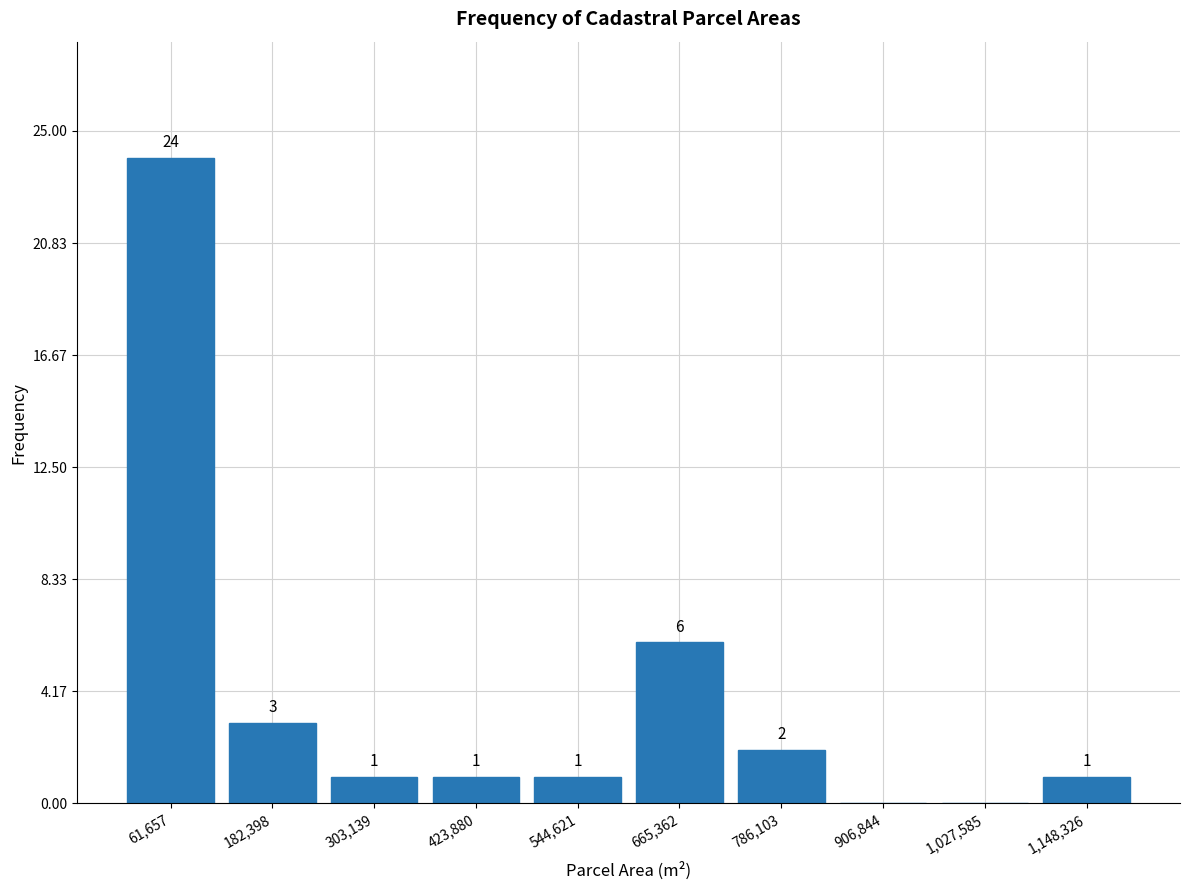

Over which range of the x-axis is the bar tallest?

0 to 120000